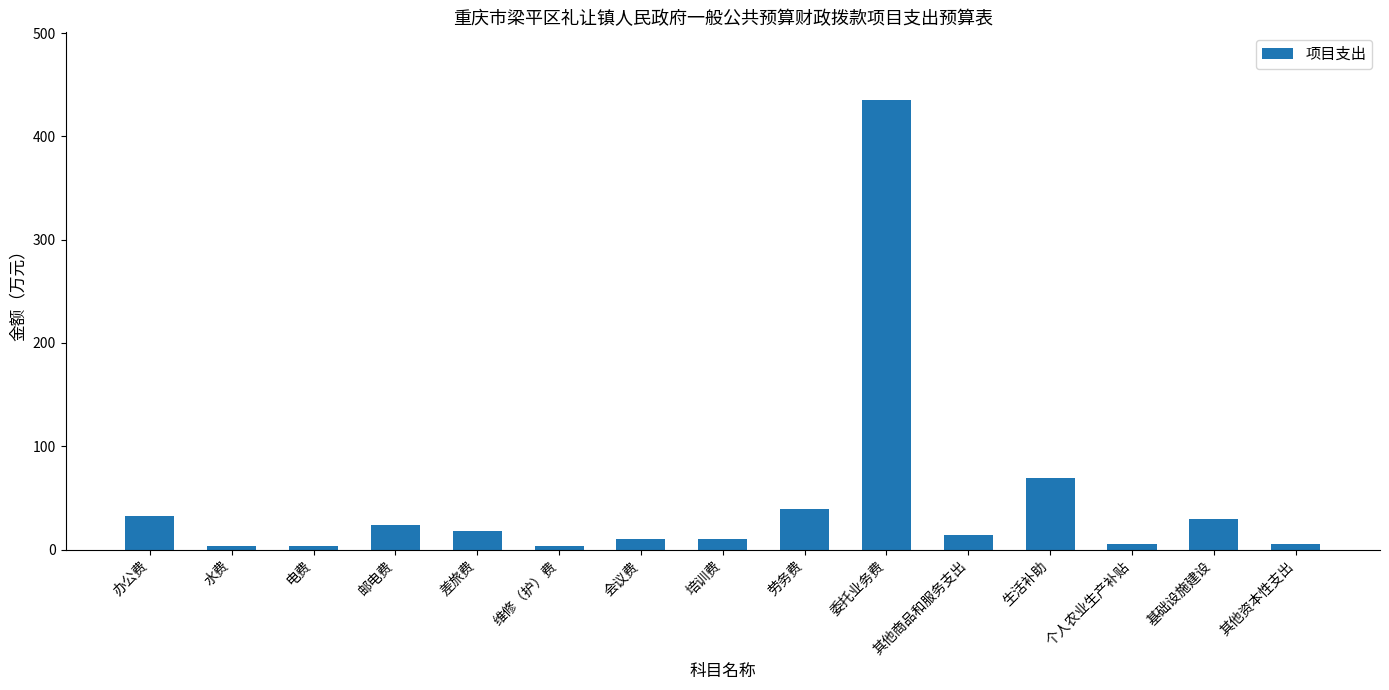

What is the smallest value displayed?

3.0